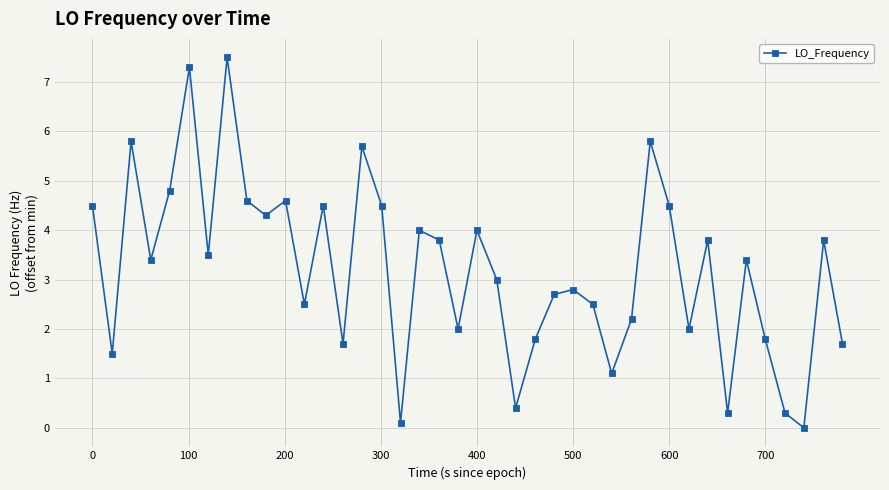

What is the sum of all values?

128.5